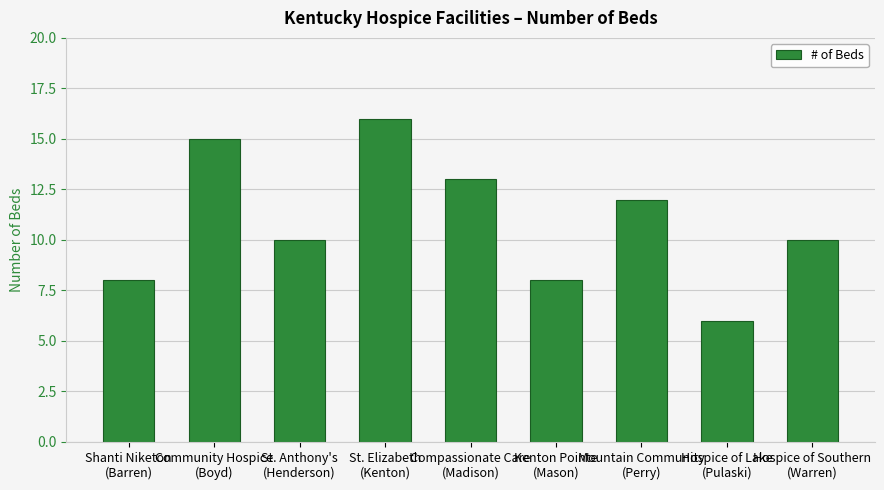

What is the change in value from Community Hospice
(Boyd) to Hospice of Southern
(Warren)?

-5